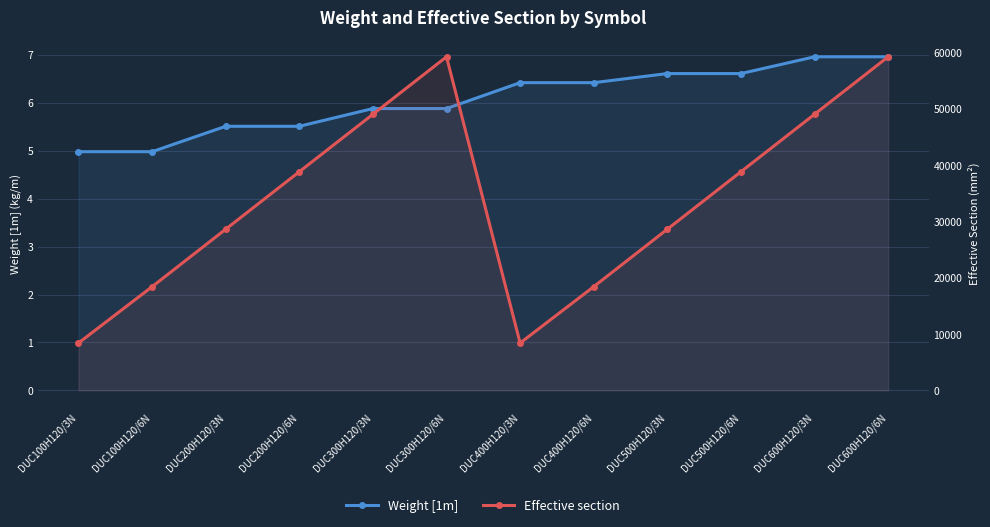

Is the value of Weight [1m] at DUC300H120/3N greater than the value of Effective section at DUC500H120/3N?

No